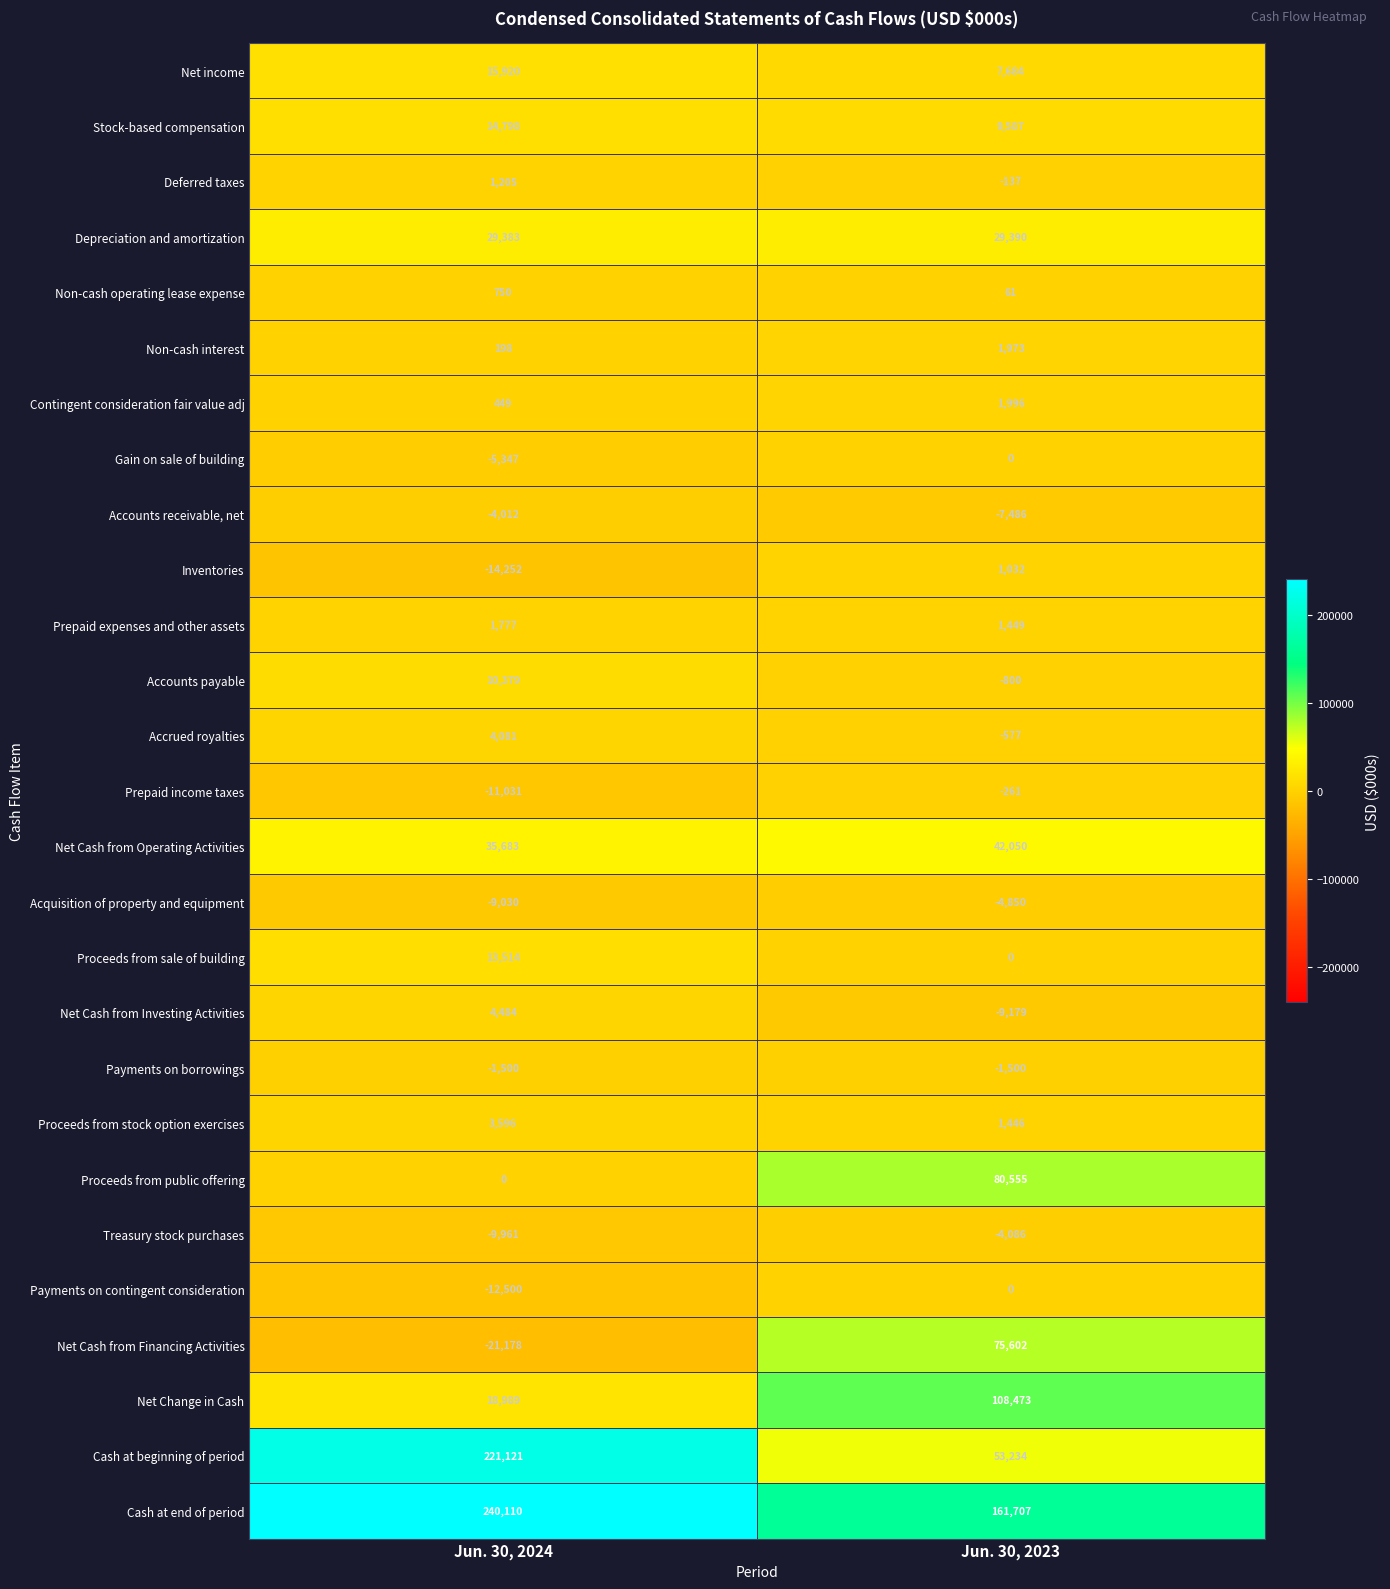

Which series has the largest total across all categories?

Cash at end of period